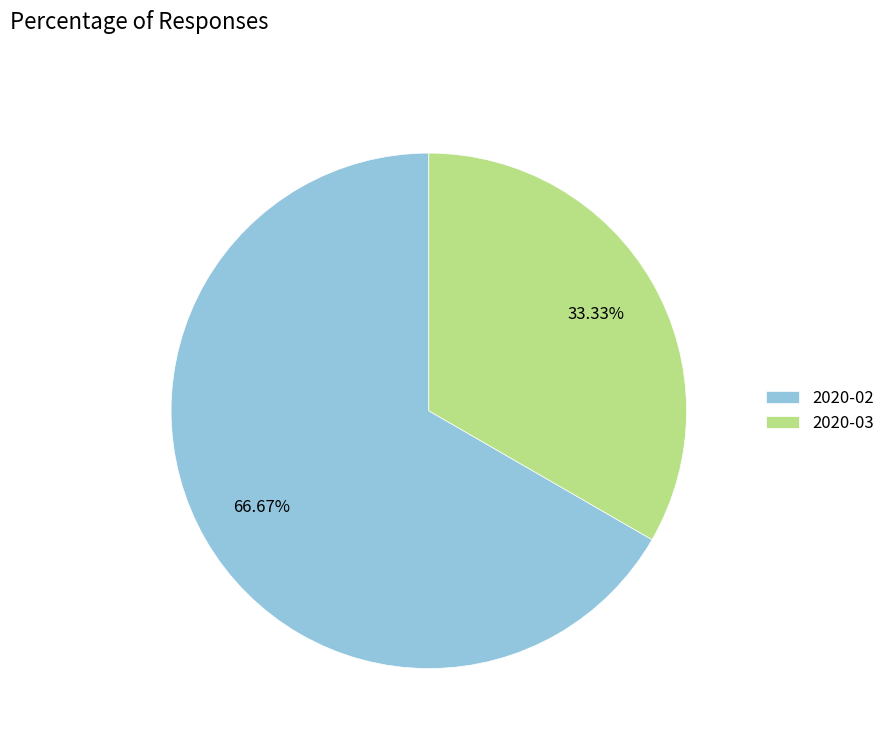

Is 2020-02 the majority of the pie?

Yes